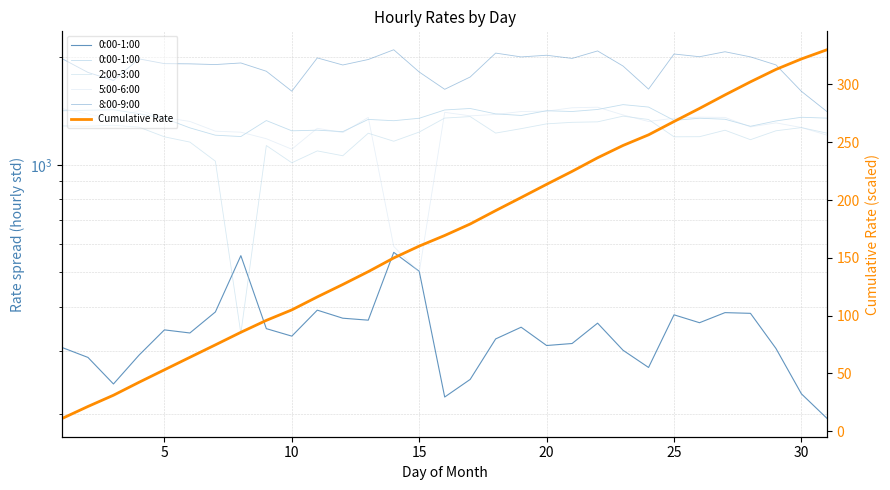

What is the sum of all 5:00-6:00 values?

39684.2